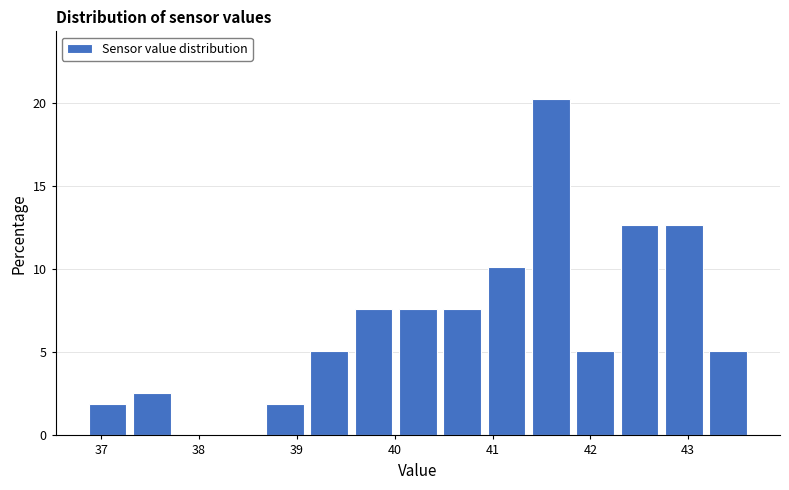

Reading left to right, transcribe this chart: for each bar, give the range it covers on the x-axis and its height. Neither the bar edges nor the heights are printed on the chart, so give them approximately, as read against the axes.

36.9 to 37.3: 2.0
37.3 to 37.8: 2.5
37.8 to 38.2: 0
38.2 to 38.7: 0
38.7 to 39.1: 2.0
39.1 to 39.6: 5.0
39.6 to 40.0: 7.5
40.0 to 40.5: 7.5
40.5 to 41.0: 7.5
41.0 to 41.4: 10.0
41.4 to 41.9: 20.5
41.9 to 42.3: 5.0
42.3 to 42.8: 12.5
42.8 to 43.2: 12.5
43.2 to 43.7: 5.0